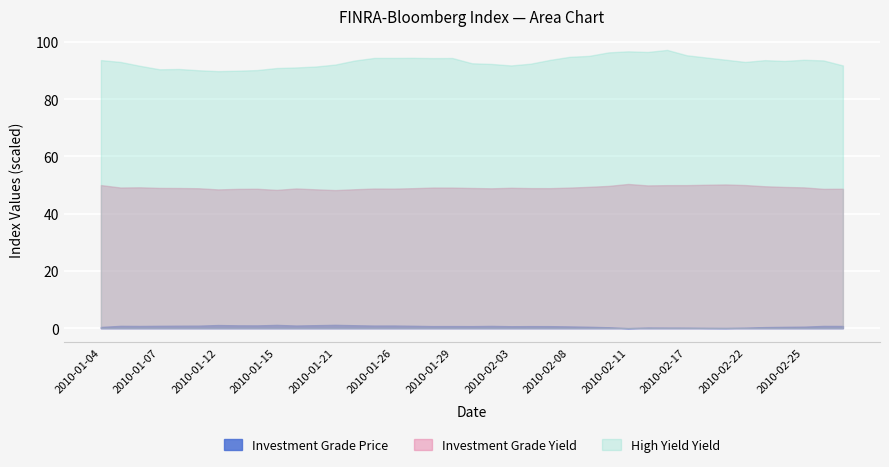

True or false: High Yield Yield has a value of 3.7 at 2010-02-01.

False